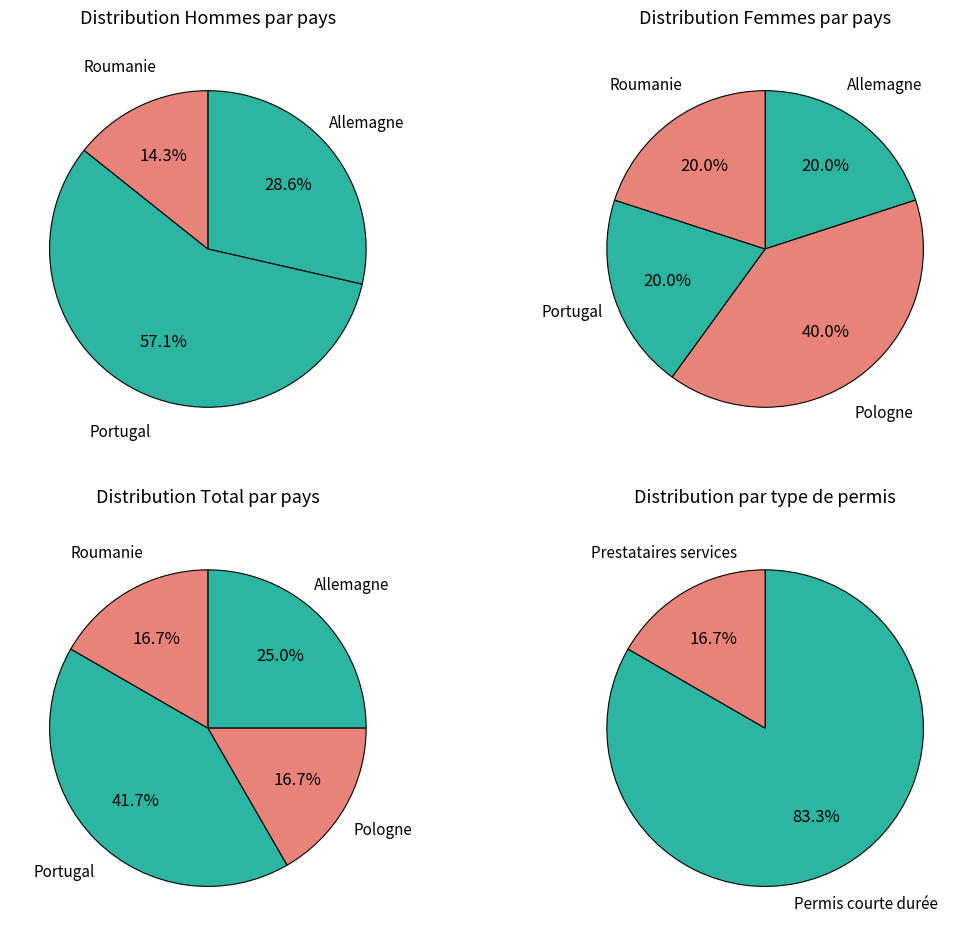

Is there any slice that represents more than half of the pie?

Yes